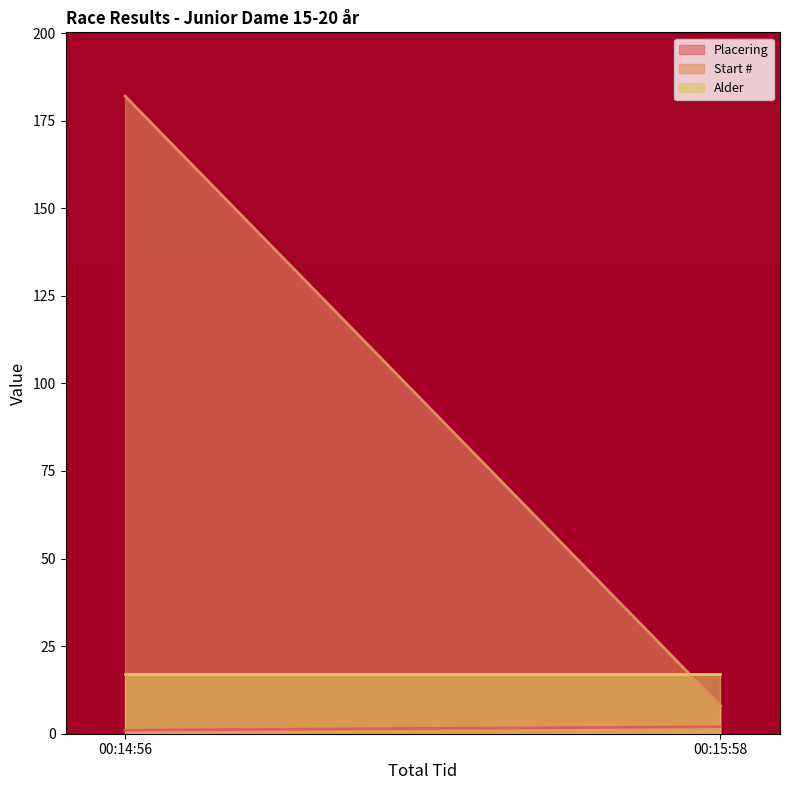

Is the value of Alder at 00:14:56 greater than the value of Placering at 00:14:56?

Yes